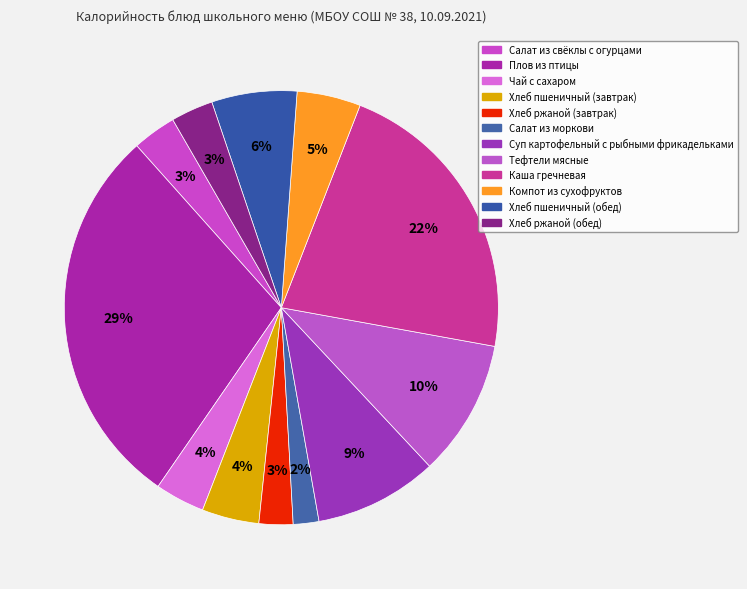

What percentage is the Салат из свёклы с огурцами slice, to the nearest percent?

3%